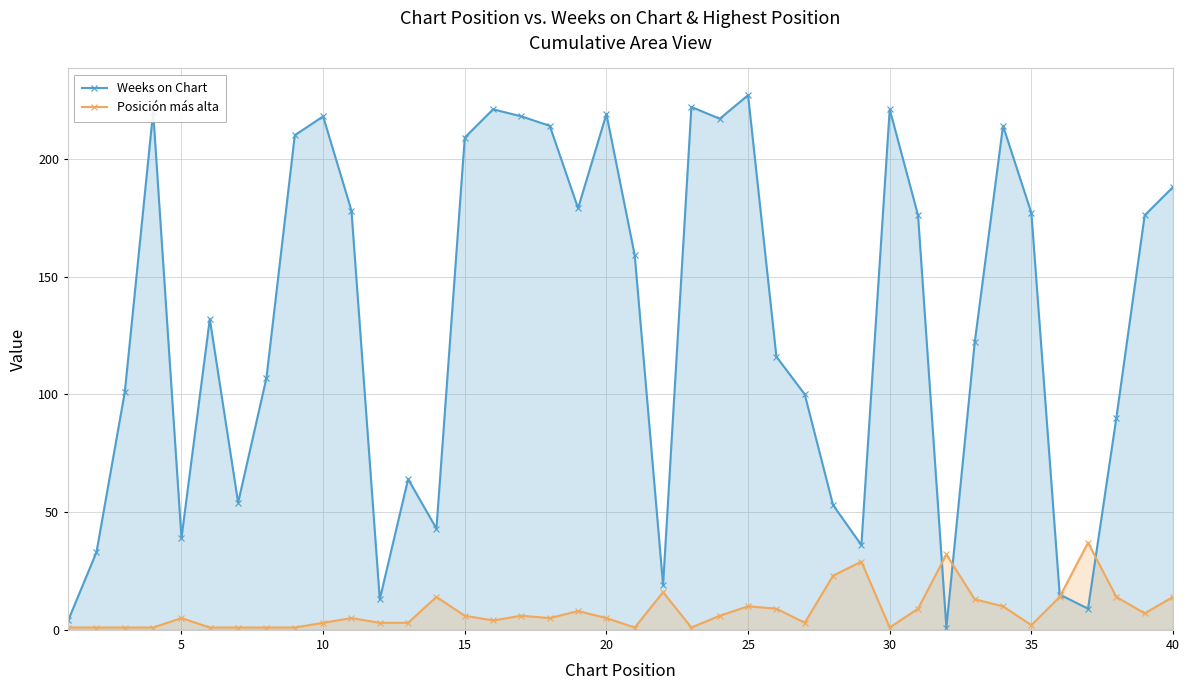

List the series in order of their overall mean, lowest first.

Posición más alta, Weeks on Chart